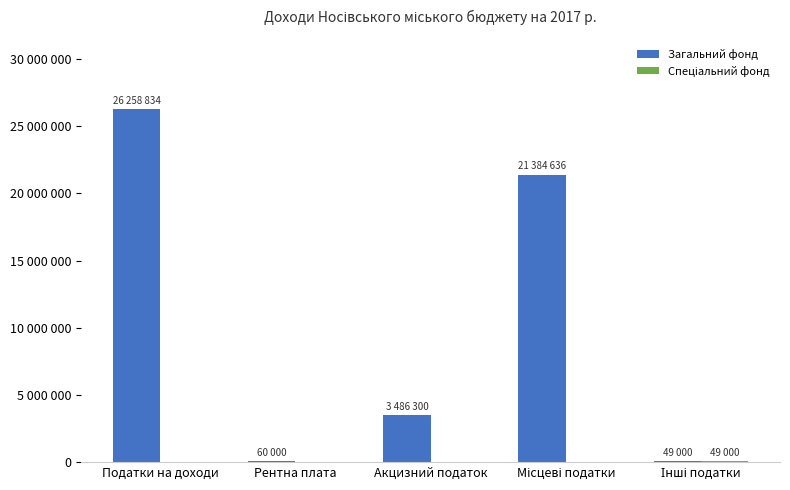

Are the bars grouped side by side (vs. stacked)?

Yes